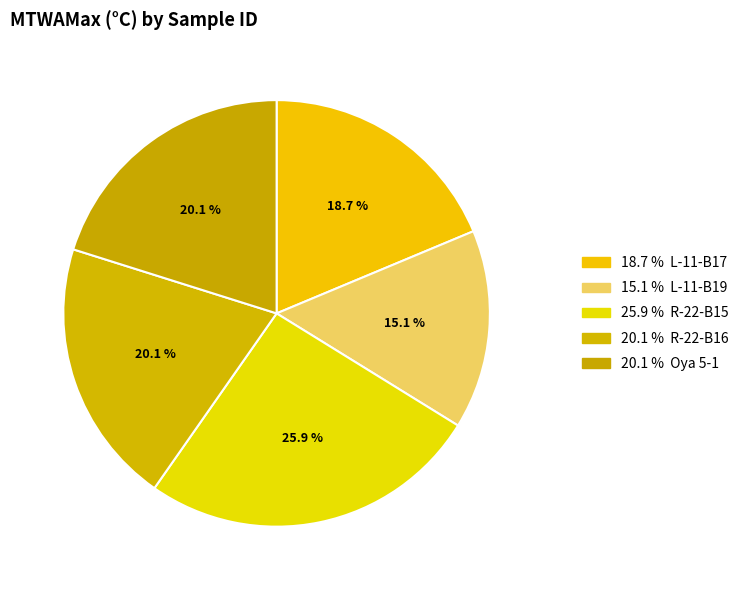

To the nearest percent, what is the average slice percentage?

20%